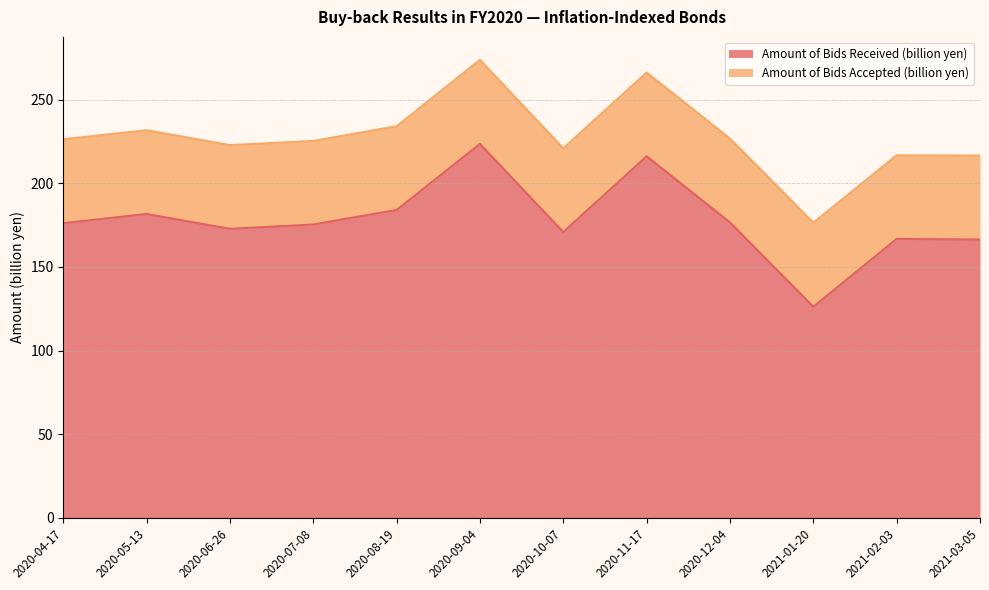

Count the number of categories in the chart.

12